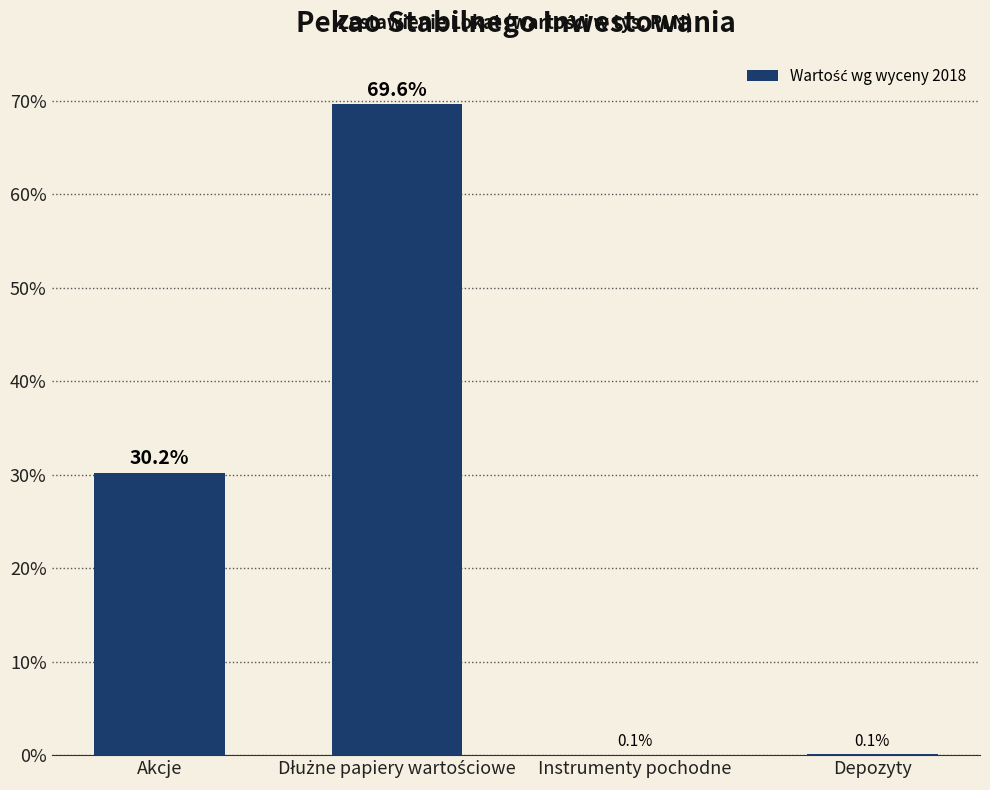

What value does the data have at Instrumenty pochodne?

0.1